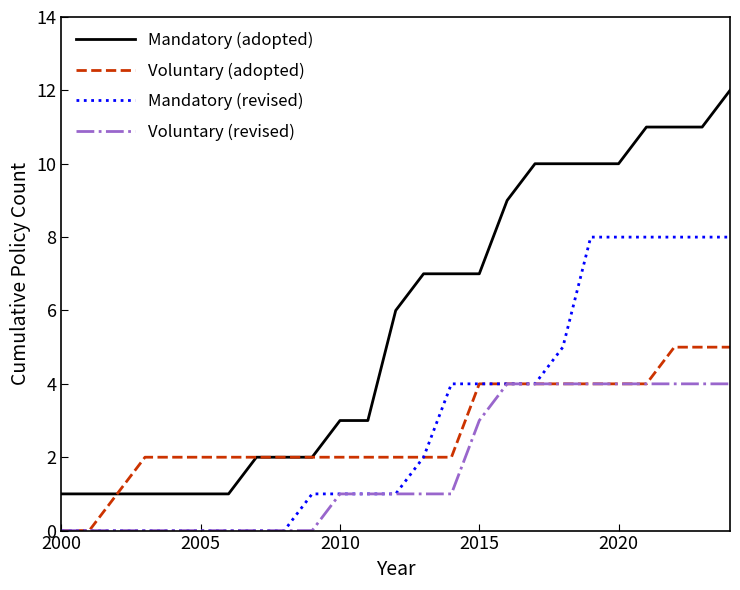

Which series has the largest total across all categories?

Mandatory (adopted)